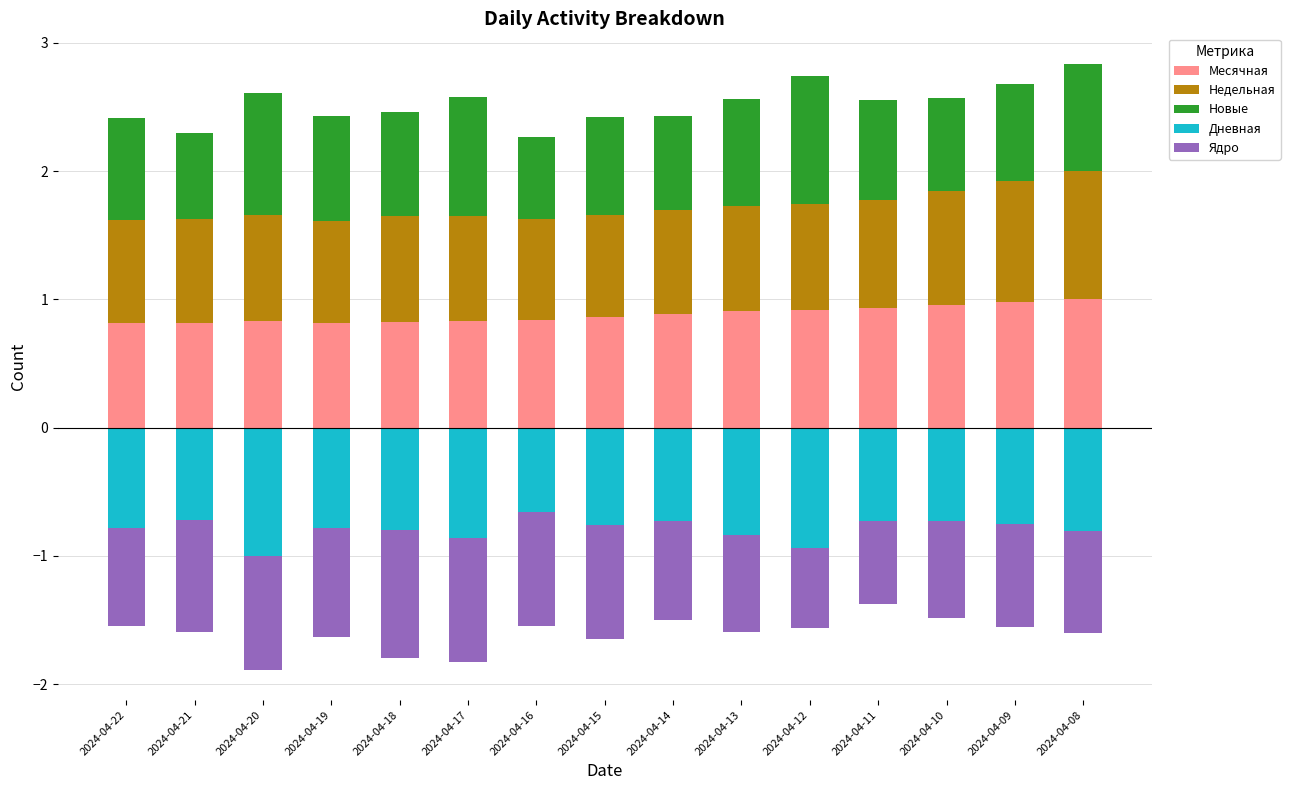

Count the number of data series in this chart.

5